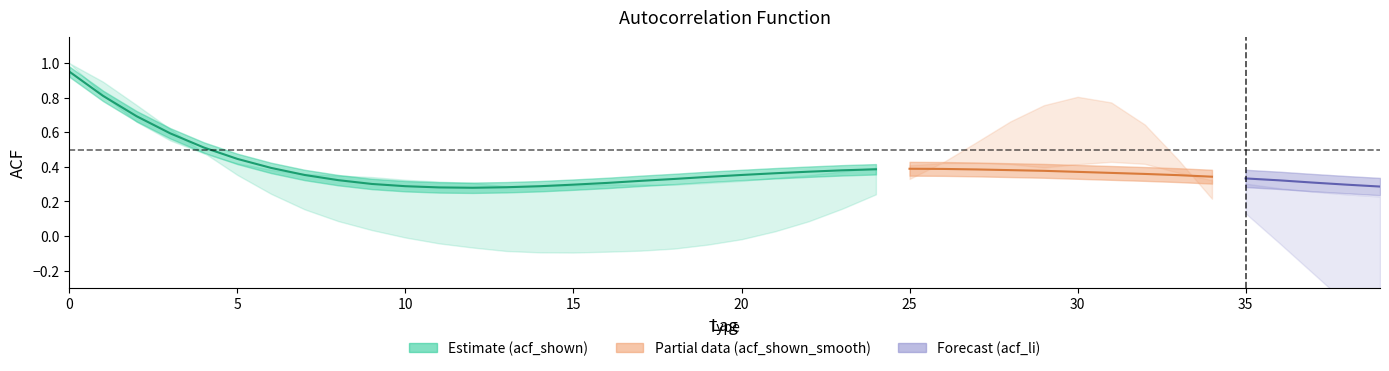

What is the difference between the maximum and second lowest values?

0.7